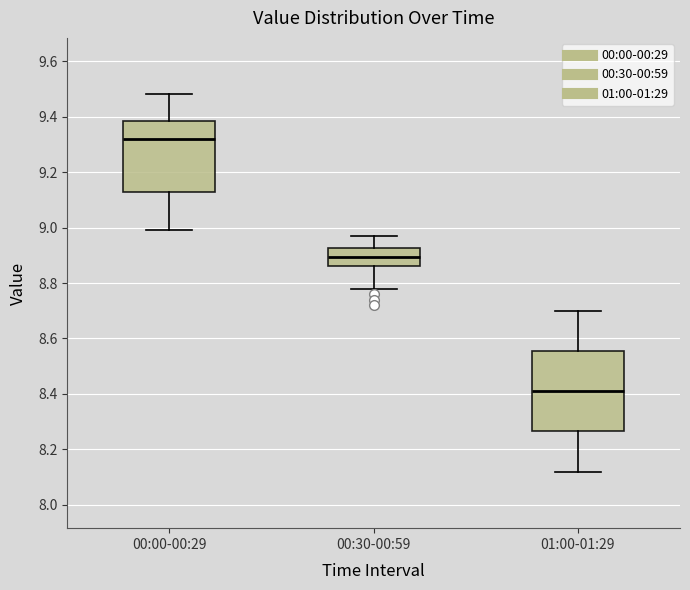

Reading left to right, read every box against the y-axis: the position of its median line, the range the box covers, and the ends of its whiskers. The values are not printed on the chart, so give them approximately, as read against the axis.

00:00-00:29: median 9.32, box 9.14 to 9.38, whiskers 9.00 to 9.48
00:30-00:59: median 8.90, box 8.86 to 8.92, whiskers 8.78 to 8.98
01:00-01:29: median 8.42, box 8.26 to 8.56, whiskers 8.12 to 8.70